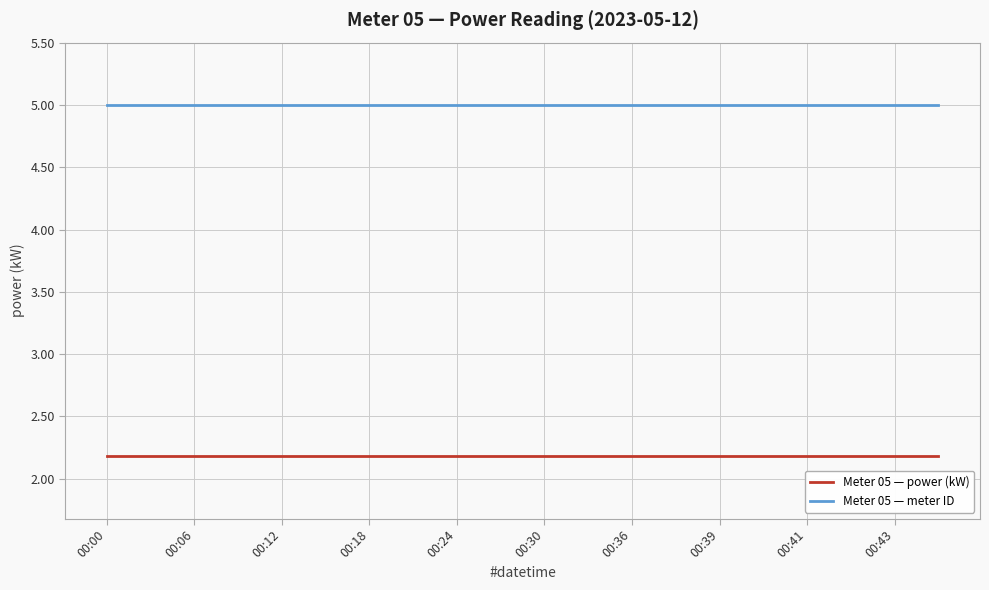

Rank the series by their maximum value, from highest to lowest.

Meter 05 — meter ID, Meter 05 — power (kW)